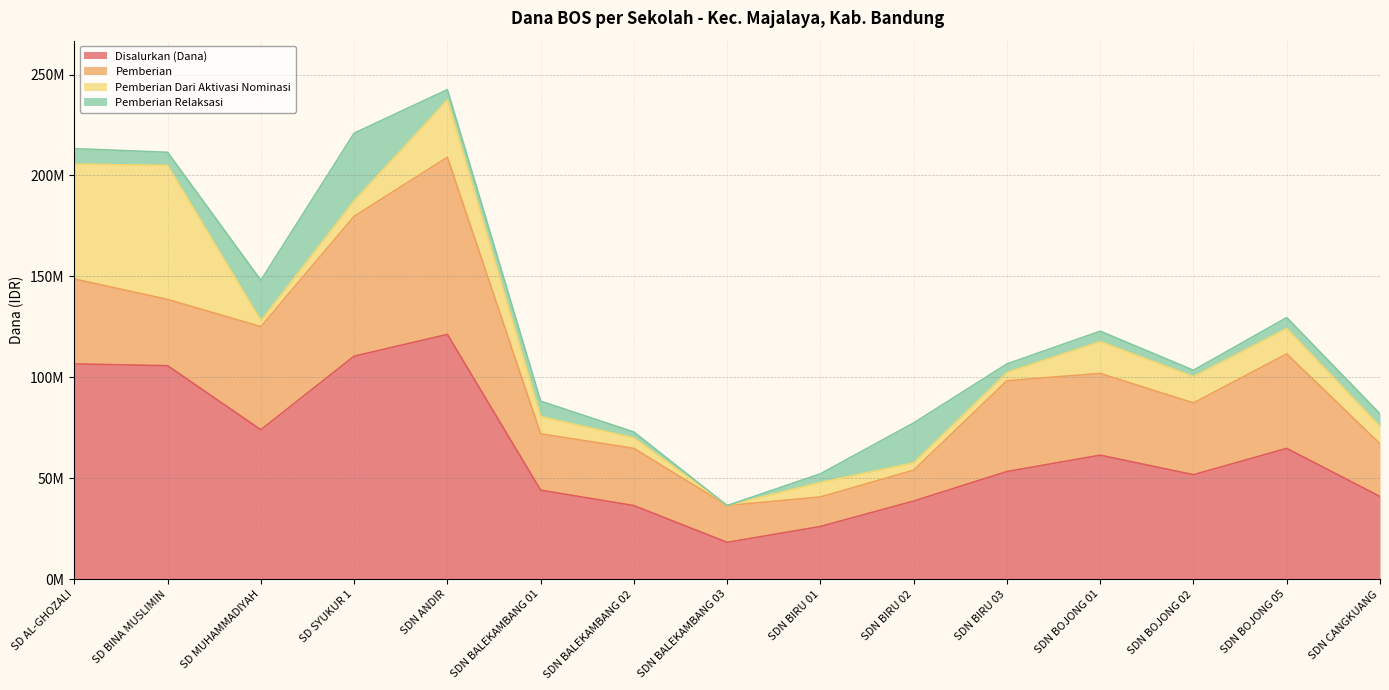

What is the value of the Disalurkan (Dana) point at the 3rd from the left?

74025000